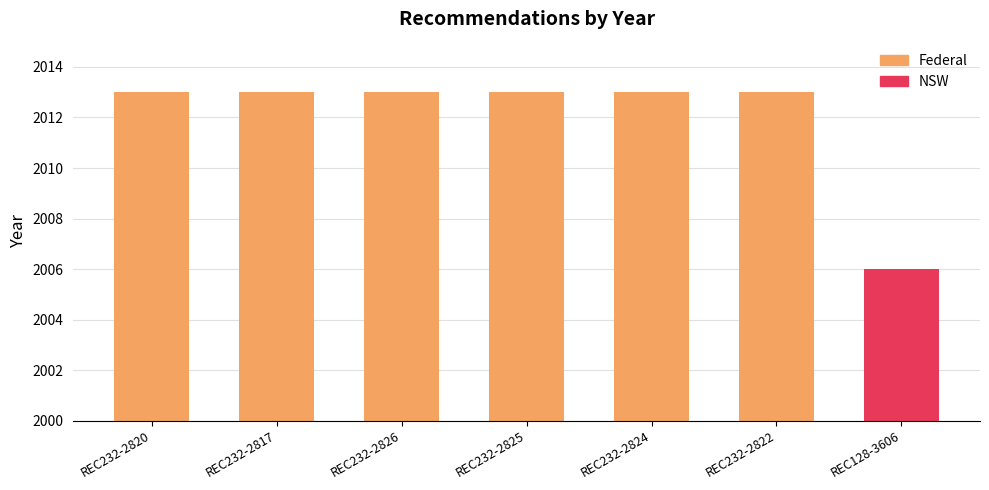

What position from the right is REC232-2822?

2